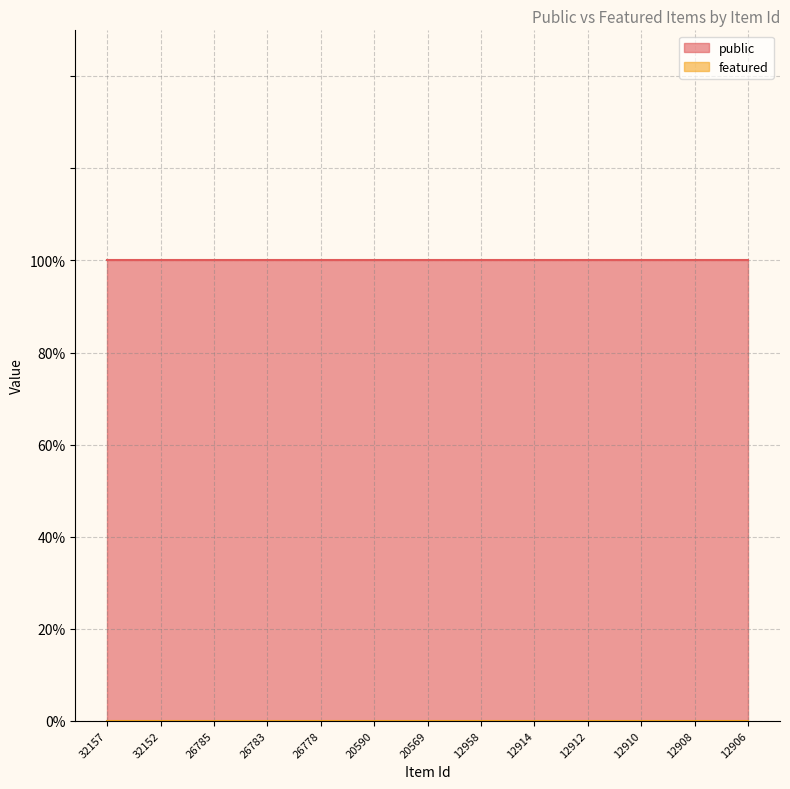

What is the difference between the highest and lowest values at 32152?

1